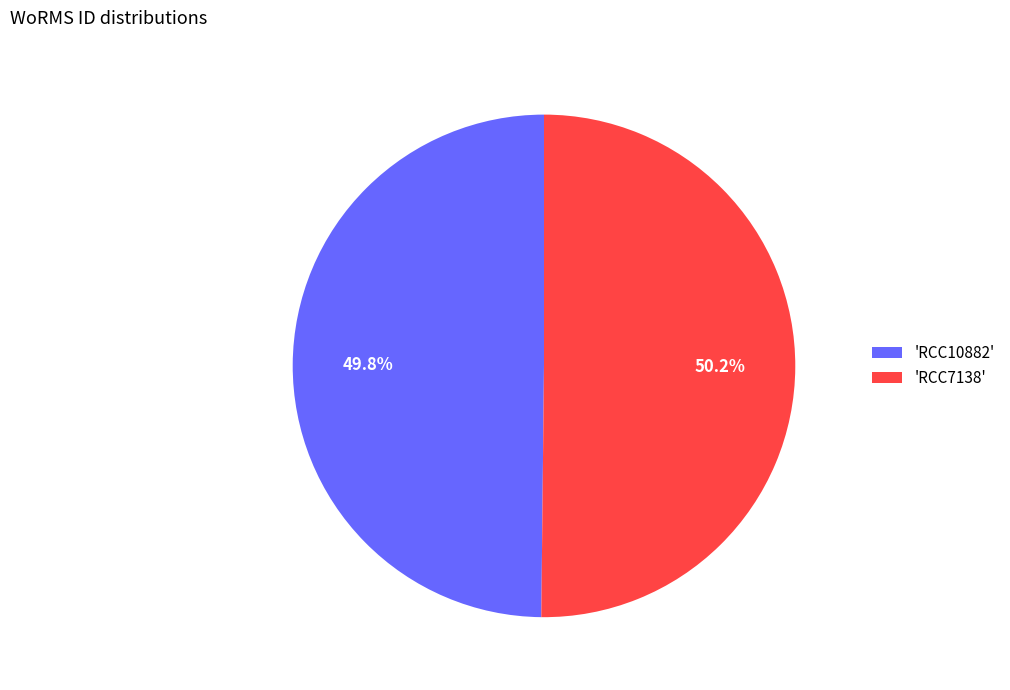

What is the ratio of the value at 'RCC7138' to the value at 'RCC10882'?

1.0